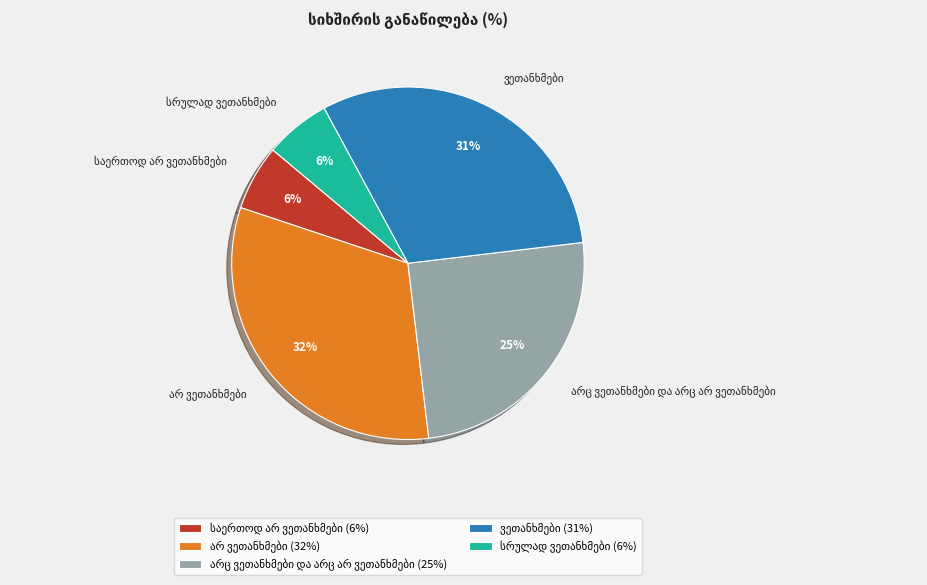

To the nearest percent, what is the average slice percentage?

20%